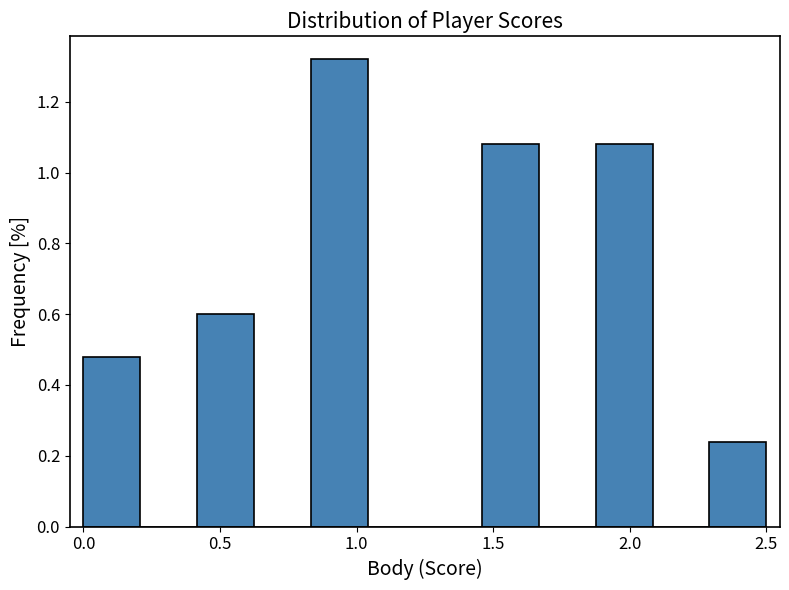

Reading left to right, transcribe this chart: for each bar, give the range it covers on the x-axis and its height. Neither the bar edges nor the heights are printed on the chart, so give them approximately, as read against the axes.

0.00 to 0.20: 0.48
0.20 to 0.40: 0
0.40 to 0.65: 0.60
0.65 to 0.85: 0
0.85 to 1.05: 1.32
1.05 to 1.25: 0
1.25 to 1.45: 0
1.45 to 1.65: 1.08
1.65 to 1.90: 0
1.90 to 2.10: 1.08
2.10 to 2.30: 0
2.30 to 2.50: 0.24